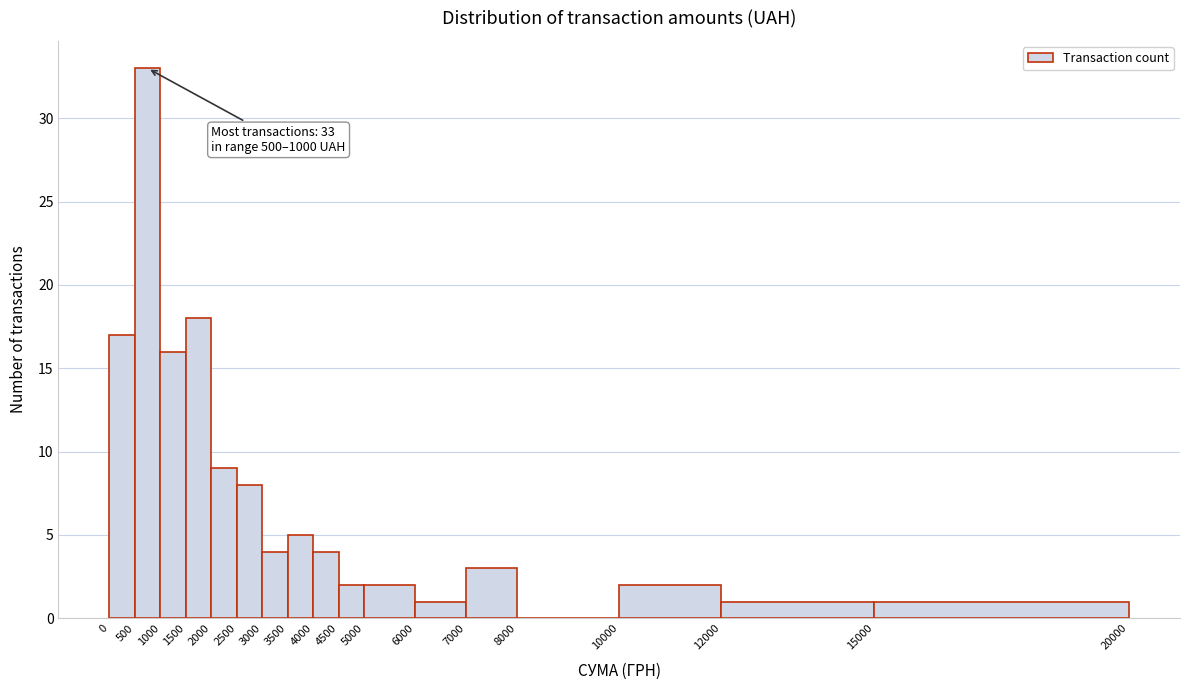

Over which range of the x-axis is the bar tallest?

500 to 1000